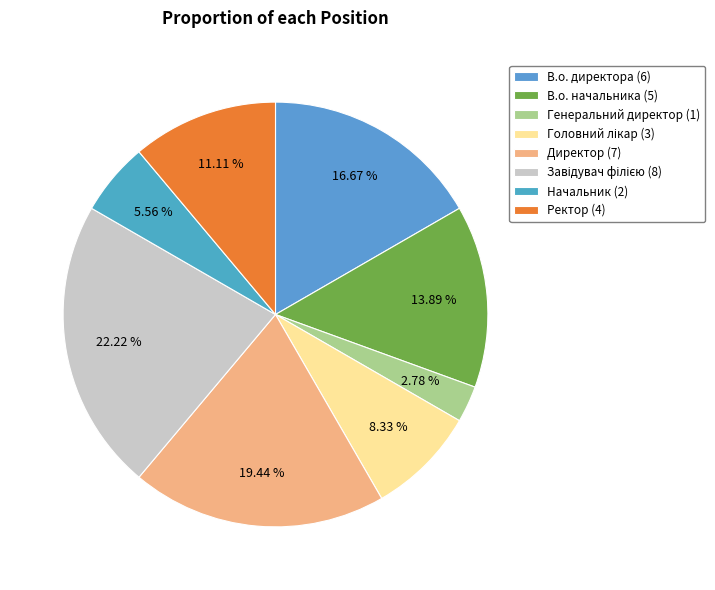

What portion of the pie excludes Начальник?

94.4%